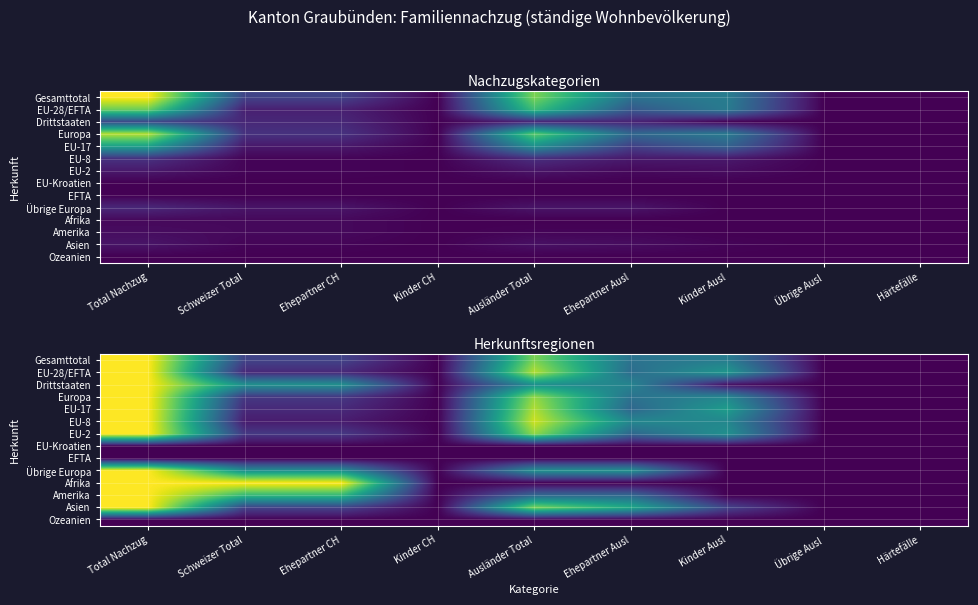

At which label does Drittstaaten reach its minimum?

Kinder CH